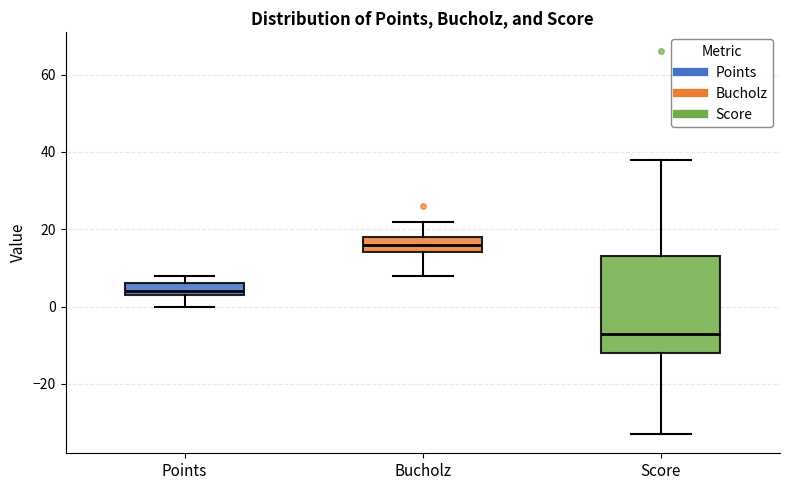

Reading left to right, transcribe this box plot: for each box, give where its median line is, the range the box spans, and where its two whiskers end, as read against the y-axis. The values are not printed on the chart, so give them approximately, as read against the axis.

Points: median 4 (just above the box's lower edge), box 4 to 6, whiskers 0 to 8
Bucholz: median 16, box 14 to 18, whiskers 8 to 22
Score: median -6, box -12 to 14, whiskers -32 to 38